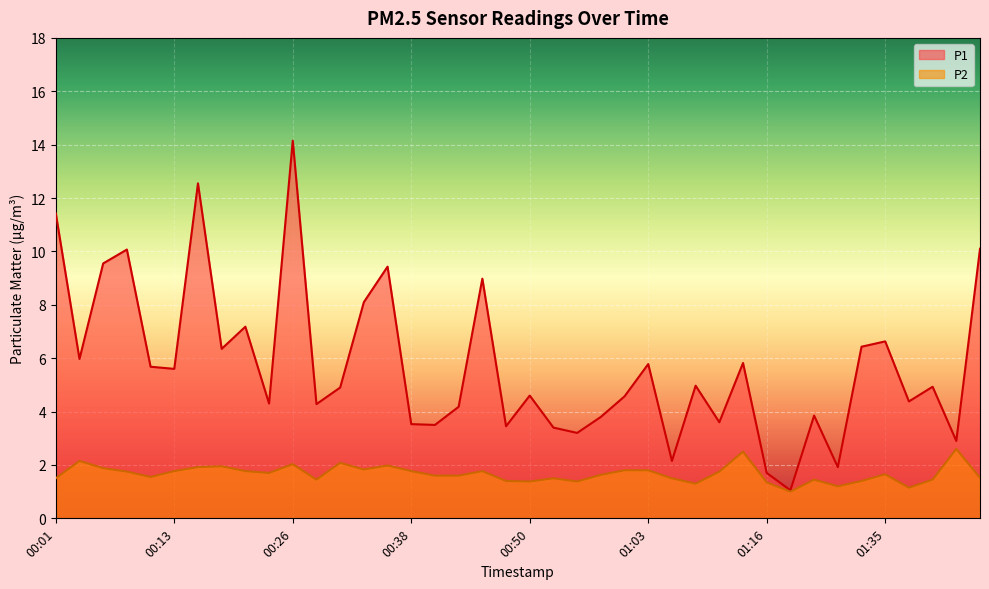

True or false: P2 has a value of 0.7 at 01:24.

False